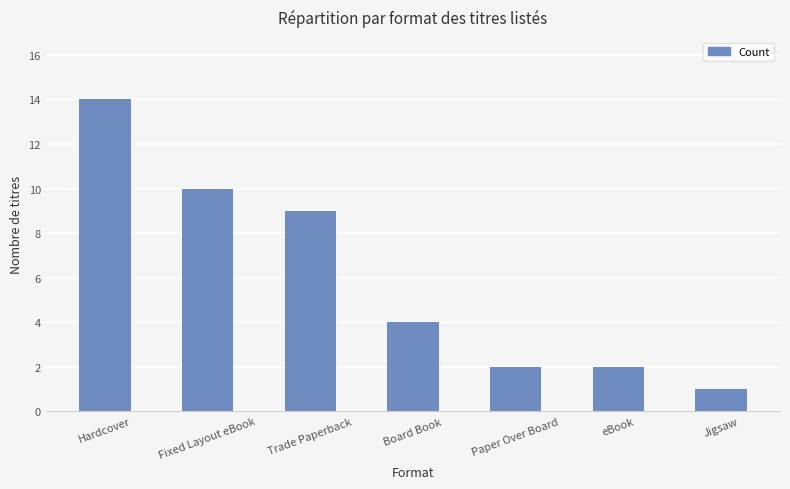

Which has a higher value, Paper Over Board or Jigsaw?

Paper Over Board